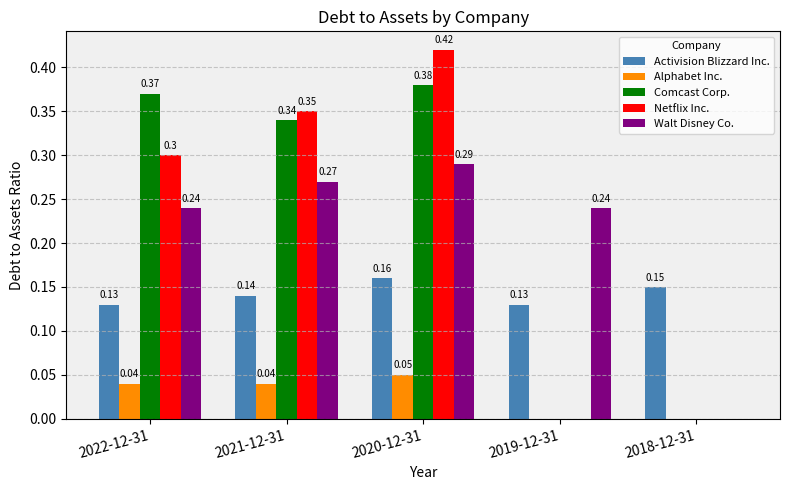

Count the number of data series in this chart.

5